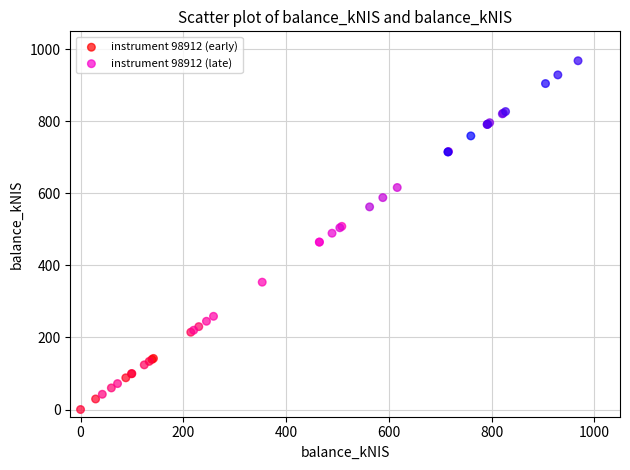

Which series contains the highest Y value?

instrument 98912 (late)